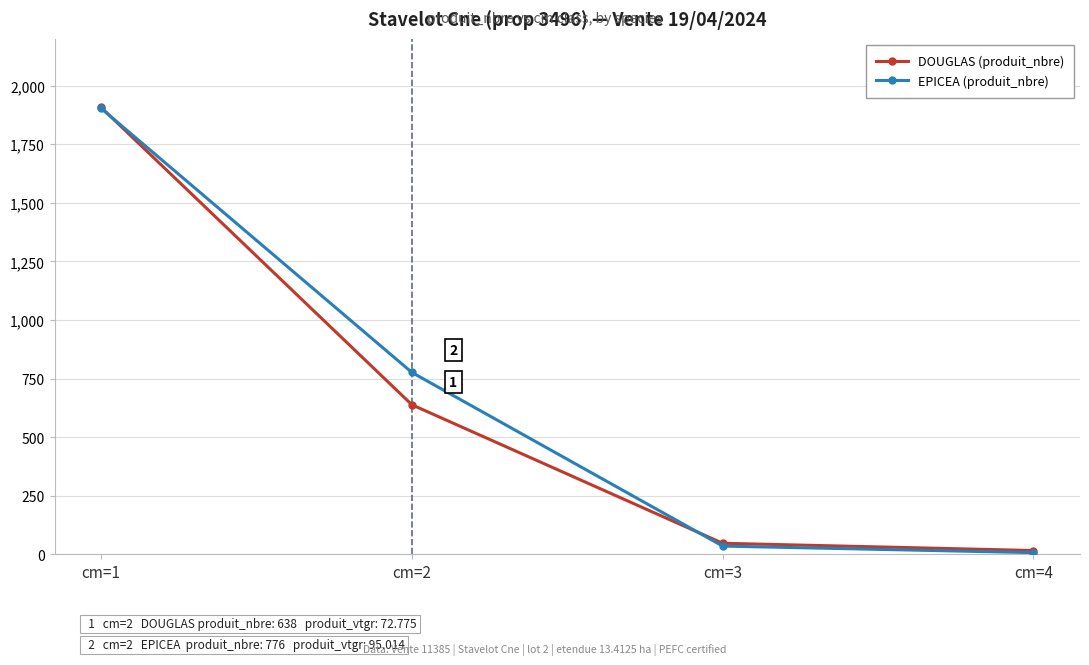

How many data points in EPICEA (produit_nbre) are less than 776?

2